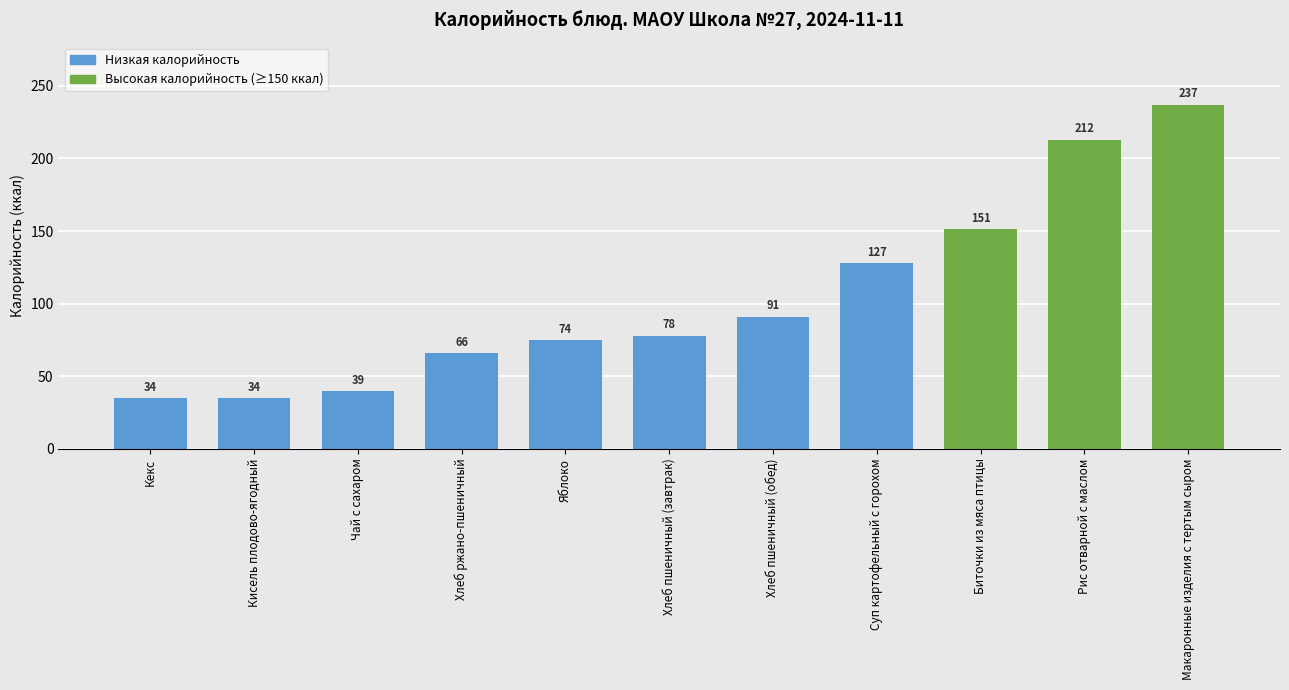

How many values are below 78?

5